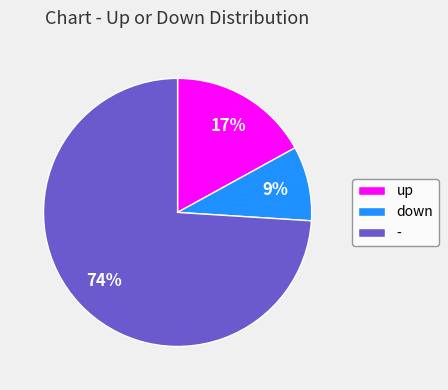

To the nearest percent, what is the difference between the down and up slice percentages?

8%